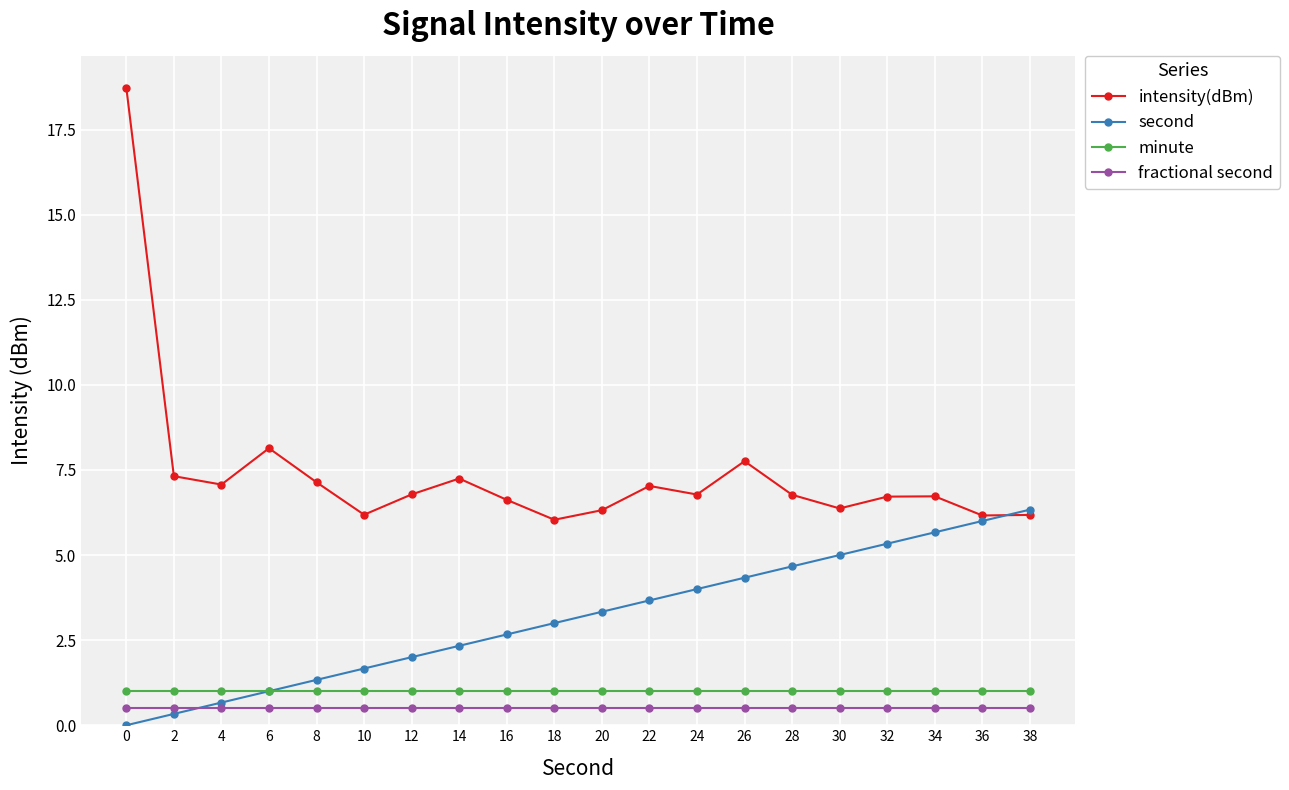

What is the value of the minute point at the 15th from the left?

1.0